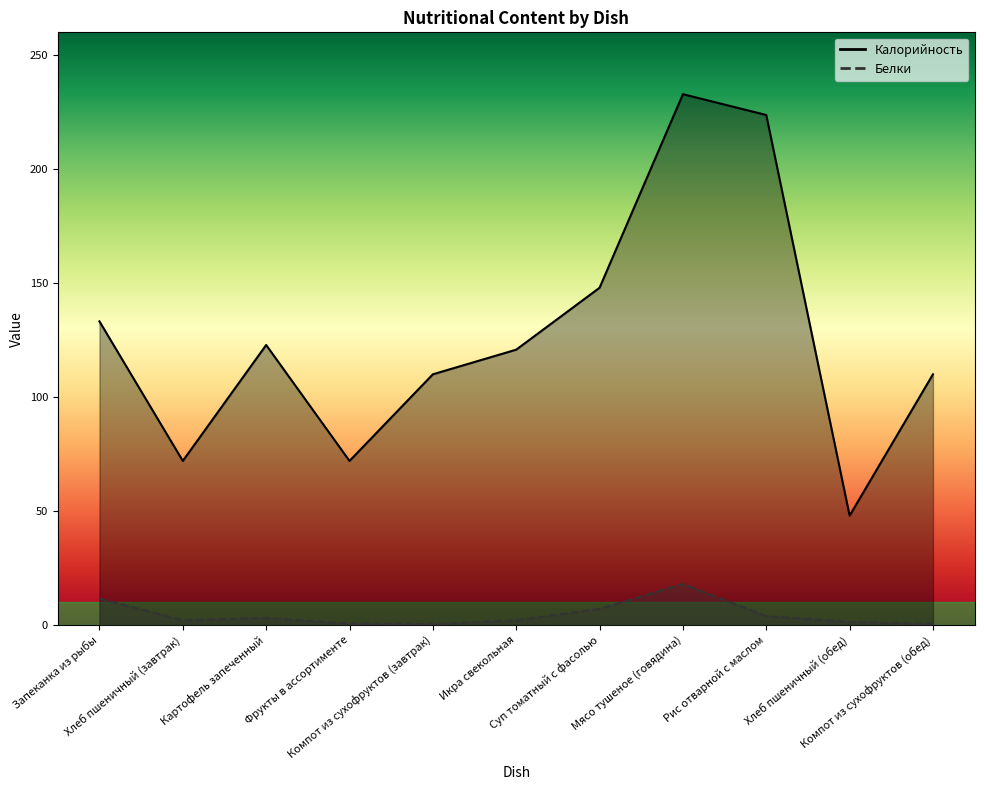

Rank the series by their maximum value, from lowest to highest.

Белки, Калорийность